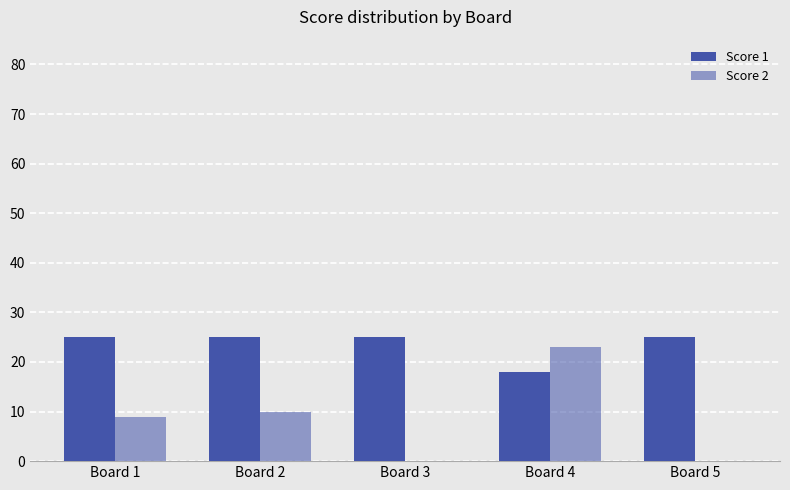

What value does the Score 2 series have at Board 4?

23